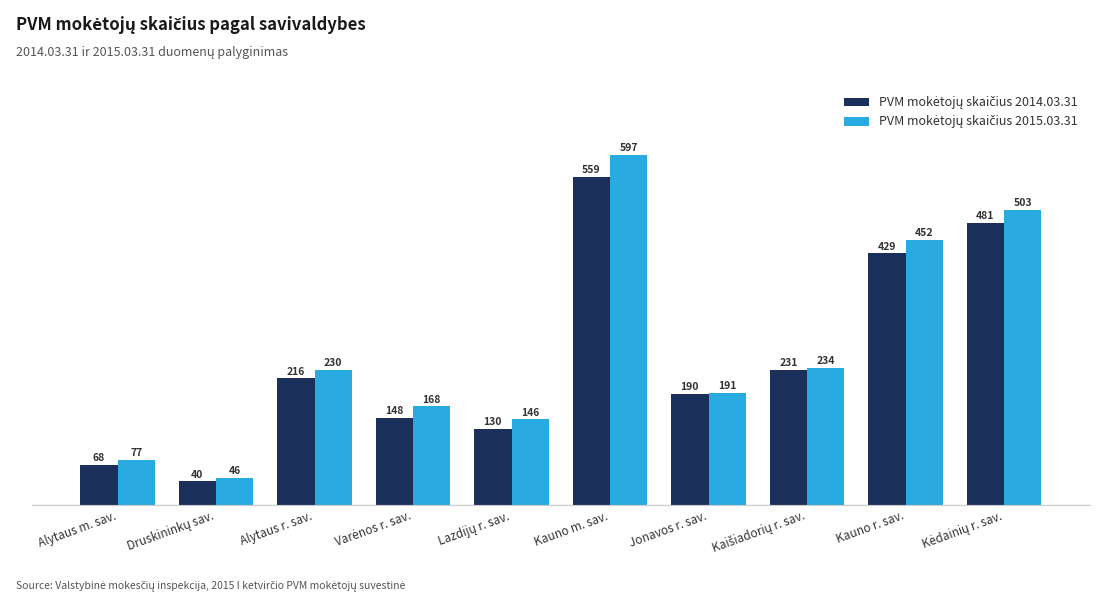

At how many categories does at least one series exceed 178?

6